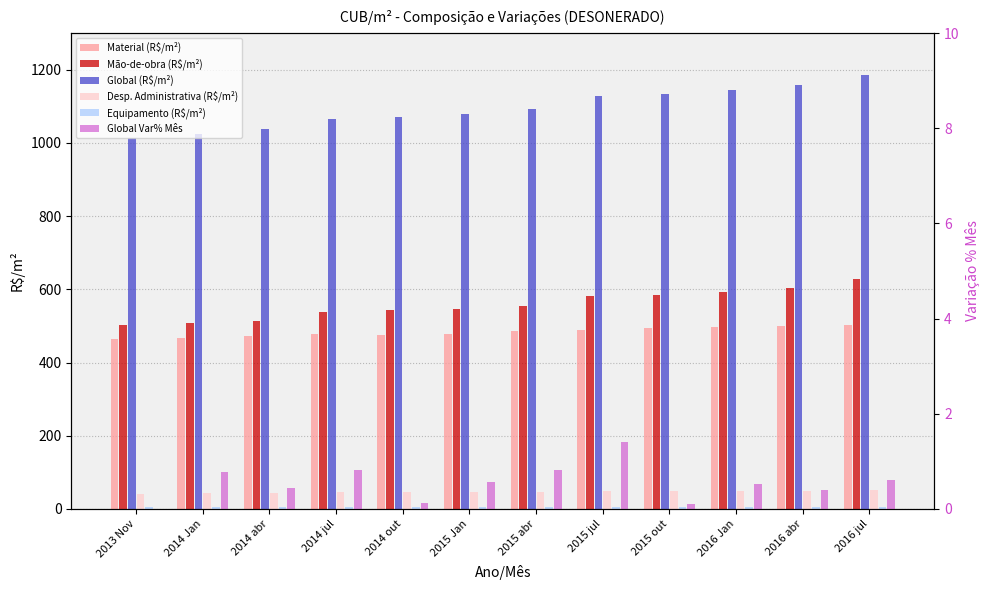

Reading right to left, what are all the values shown in this chart?

Material (R$/m²): 2016 jul=501.7	2016 abr=500.6	2016 Jan=497.9	2015 out=493.4	2015 jul=490.1	2015 abr=485.1	2015 Jan=479.2	2014 out=475.8	2014 jul=477.5	2014 abr=473.6	2014 Jan=468.2	2013 Nov=464.5
Mão-de-obra (R$/m²): 2016 jul=627.7	2016 abr=602.9	2016 Jan=592.3	2015 out=585.9	2015 jul=583.0	2015 abr=554.3	2015 Jan=547.4	2014 out=542.4	2014 jul=537.0	2014 abr=514.1	2014 Jan=507.6	2013 Nov=502.4
Global (R$/m²): 2016 jul=1186.9	2016 abr=1159.2	2016 Jan=1145.2	2015 out=1134.1	2015 jul=1127.4	2015 abr=1091.9	2015 Jan=1078.8	2014 out=1070.5	2014 jul=1065.4	2014 abr=1037.0	2014 Jan=1023.5	2013 Nov=1013.8
Desp. Administrativa (R$/m²): 2016 jul=52.1	2016 abr=50.2	2016 Jan=49.5	2015 out=49.2	2015 jul=48.8	2015 abr=47.1	2015 Jan=46.8	2014 out=46.9	2014 jul=45.4	2014 abr=44.1	2014 Jan=42.5	2013 Nov=42.2
Equipamento (R$/m²): 2016 jul=5.3	2016 abr=5.6	2016 Jan=5.6	2015 out=5.6	2015 jul=5.5	2015 abr=5.4	2015 Jan=5.3	2014 out=5.5	2014 jul=5.5	2014 abr=5.2	2014 Jan=5.1	2013 Nov=4.7
Global Var% Mês: 2016 jul=0.6	2016 abr=0.4	2016 Jan=0.5	2015 out=0.1	2015 jul=1.4	2015 abr=0.8	2015 Jan=0.6	2014 out=0.1	2014 jul=0.8	2014 abr=0.4	2014 Jan=0.8	2013 Nov=0.0